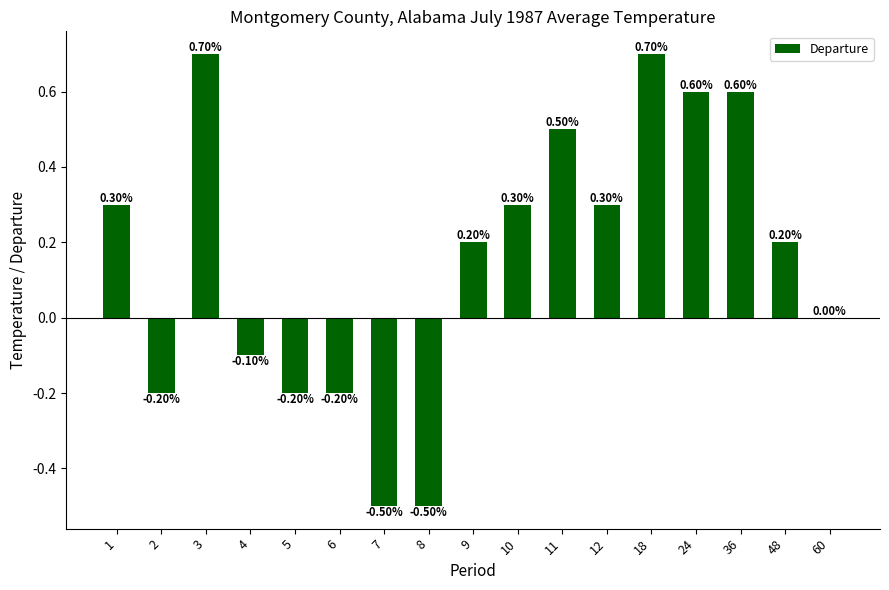

How many series are shown in this chart?

1